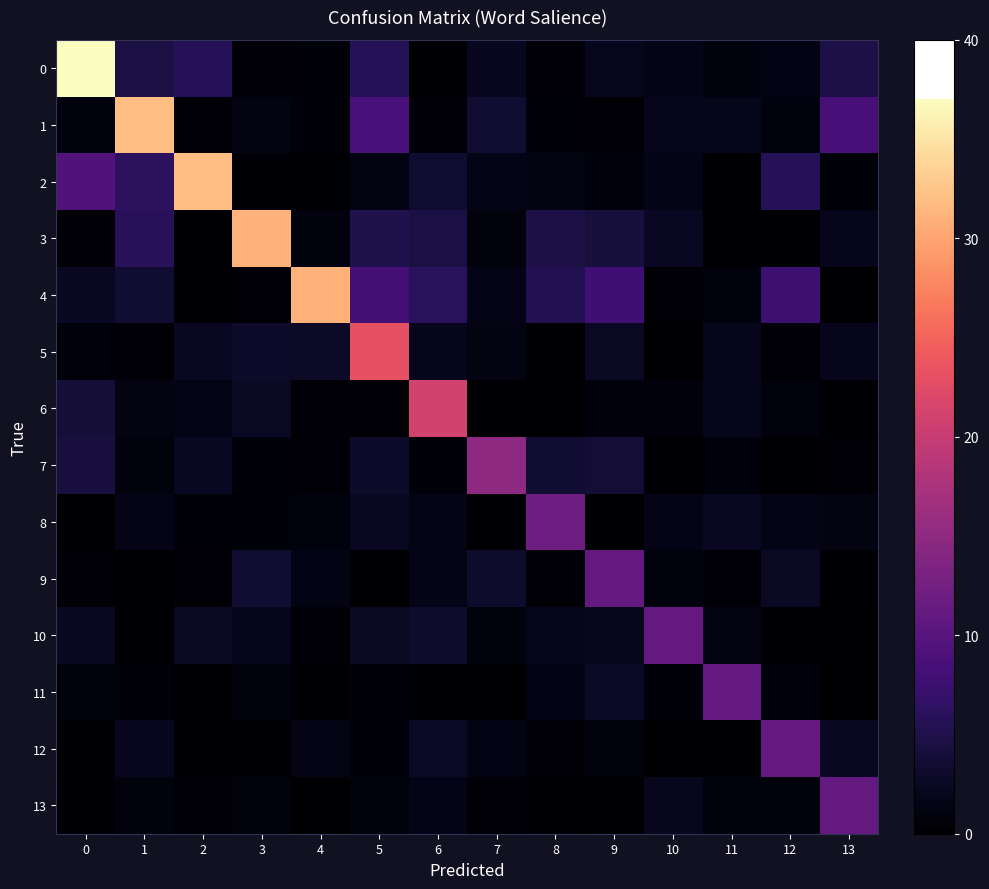

Reading left to right, extract all data points from this chart.

0: 0=37.0	1=4.6	2=5.7	3=0.3	4=0.7	5=5.5	6=0.3	7=2.3	8=0.4	9=2.1	10=1.6	11=1.1	12=1.4	13=4.6
1: 0=1.2	1=32.0	2=0.3	3=1.2	4=0.7	5=8.7	6=0.3	7=3.4	8=0.7	9=0.4	10=1.9	11=1.8	12=1.1	13=8.4
2: 0=9.4	1=6.2	2=32.0	3=0.2	4=0.2	5=1.2	6=3.3	7=1.7	8=1.3	9=0.8	10=1.7	11=0.1	12=5.8	13=0.6
3: 0=0.5	1=5.8	2=0.2	3=31.0	4=1.1	5=5.0	6=4.5	7=0.9	8=4.6	9=4.1	10=2.4	11=0.0	12=0.2	13=1.7
4: 0=2.5	1=3.4	2=0.2	3=0.5	4=31.0	5=8.2	6=6.0	7=1.6	8=5.2	9=7.9	10=0.4	11=1.1	12=7.6	13=0.0
5: 0=0.7	1=0.3	2=2.5	3=2.9	4=2.8	5=23.0	6=2.0	7=1.2	8=0.1	9=2.5	10=0.1	11=1.8	12=0.6	13=1.9
6: 0=3.8	1=1.3	2=1.7	3=2.5	4=0.6	5=0.4	6=21.0	7=0.2	8=0.1	9=0.9	10=0.8	11=2.0	12=0.9	13=0.3
7: 0=4.3	1=0.9	2=2.4	3=0.7	4=0.4	5=3.0	6=0.6	7=15.0	8=3.4	9=3.6	10=0.3	11=0.8	12=0.0	13=0.4
8: 0=0.0	1=1.6	2=0.6	3=0.7	4=1.0	5=2.3	6=1.6	7=0.1	8=12.0	9=0.3	10=1.6	11=2.4	12=1.7	13=1.2
9: 0=0.5	1=0.0	2=0.4	3=3.5	4=1.3	5=0.1	6=1.6	7=3.2	8=0.4	9=11.0	10=1.0	11=0.4	12=2.5	13=0.2
10: 0=2.3	1=0.3	2=2.5	3=1.9	4=0.4	5=2.5	6=3.0	7=1.0	8=2.0	9=2.2	10=11.0	11=1.2	12=0.1	13=0.1
11: 0=1.0	1=0.7	2=0.0	3=1.1	4=0.3	5=0.6	6=0.2	7=0.1	8=1.3	9=2.7	10=0.6	11=11.0	12=0.8	13=0.1
12: 0=0.1	1=2.2	2=0.3	3=0.2	4=1.5	5=0.7	6=2.7	7=1.3	8=0.4	9=1.0	10=0.0	11=0.0	12=11.0	13=2.3
13: 0=0.2	1=0.9	2=0.3	3=0.9	4=0.1	5=0.9	6=1.7	7=0.4	8=0.2	9=0.1	10=2.1	11=1.0	12=1.0	13=11.0